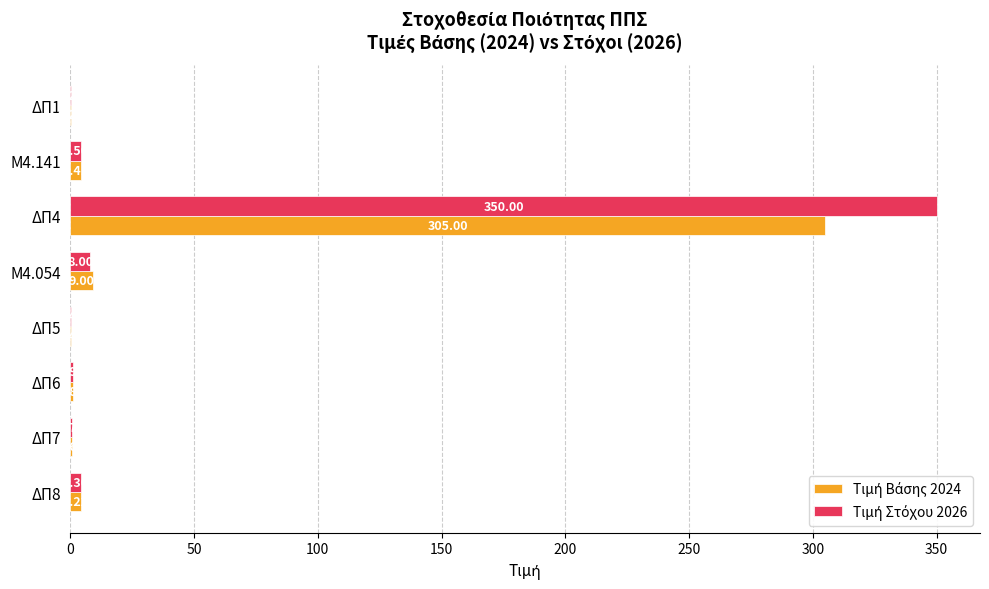

At which category is the sum across all series the highest?

ΔΠ4